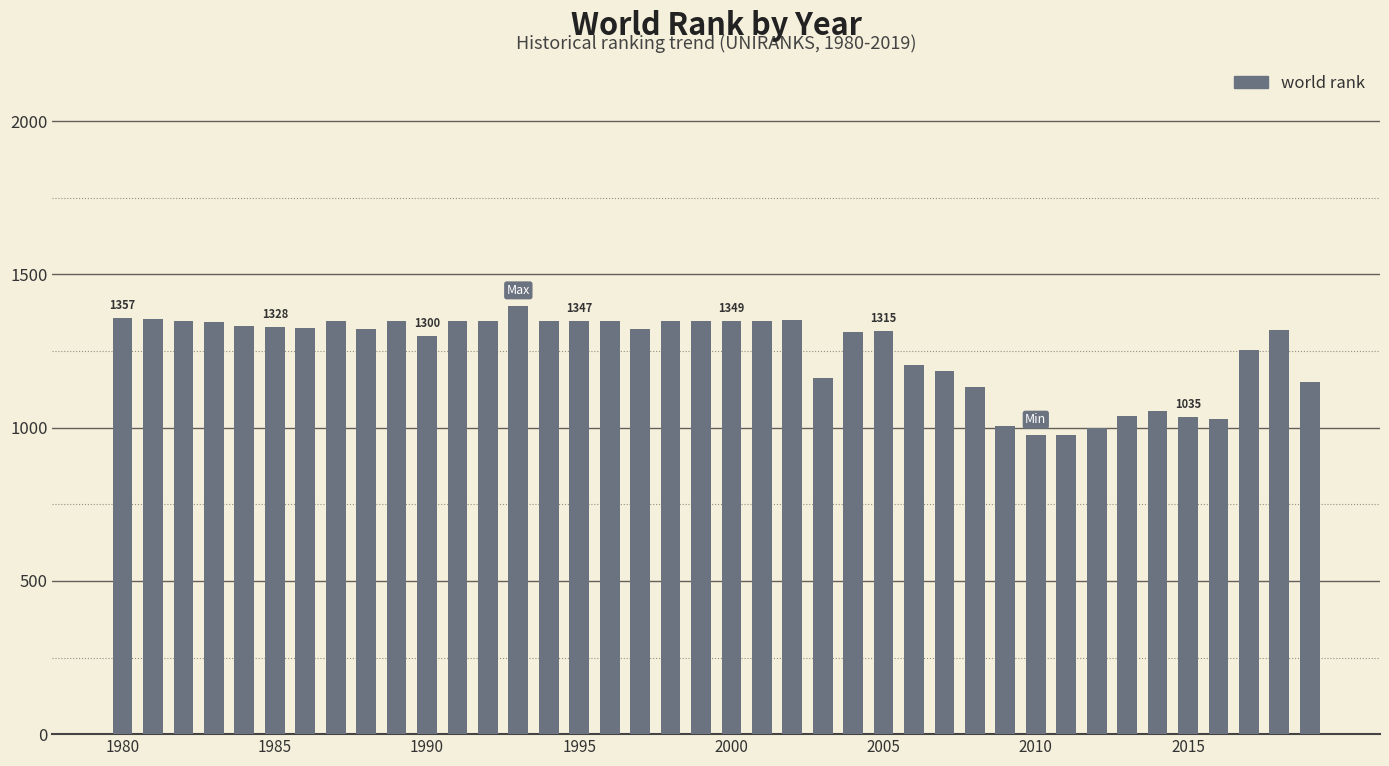

What is the difference between the maximum and minimum values?

422